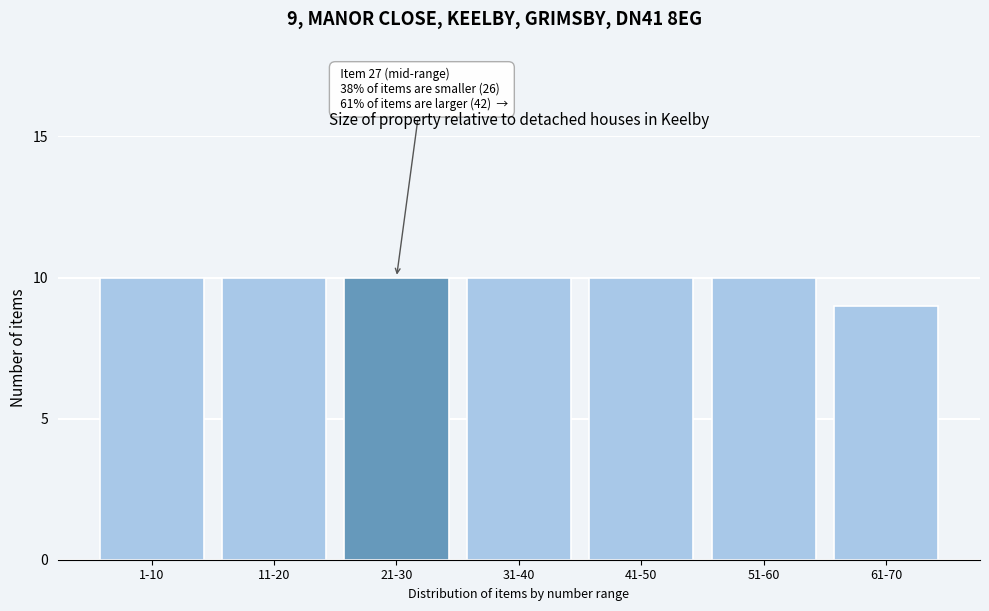

Reading right to left, list all the values displayed in this chart.

9	10	10	10	10	10	10